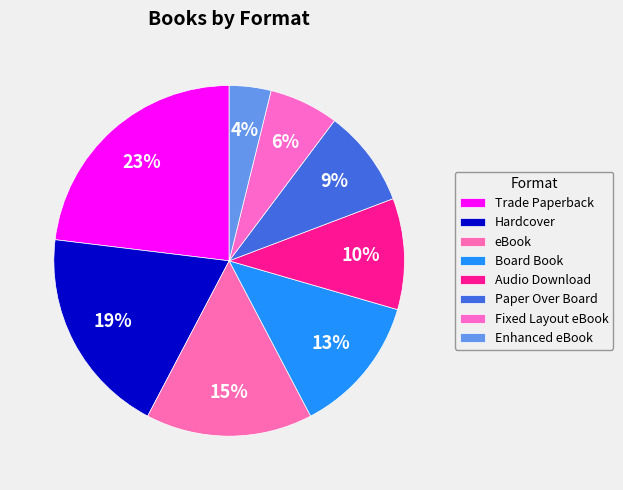

Between Board Book and Fixed Layout eBook, which is larger?

Board Book